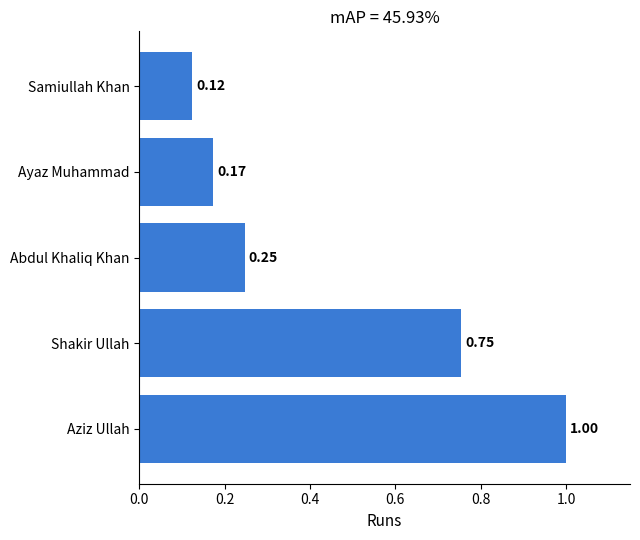

What is the maximum value shown in the chart?

1.0